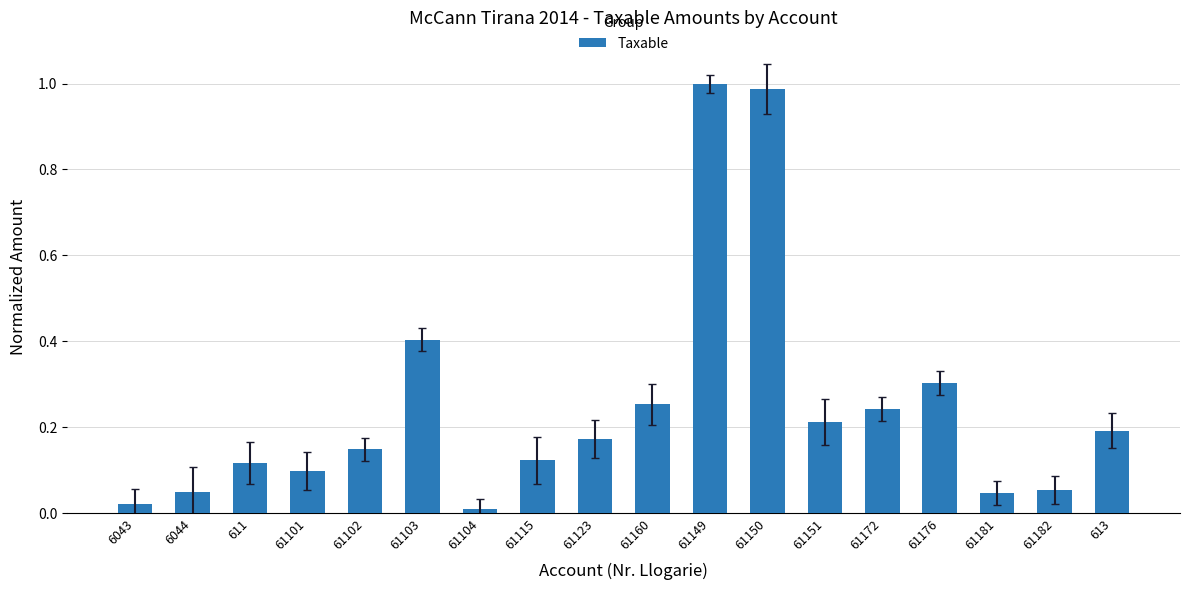

What is the label of the 13th bar from the right?

61103